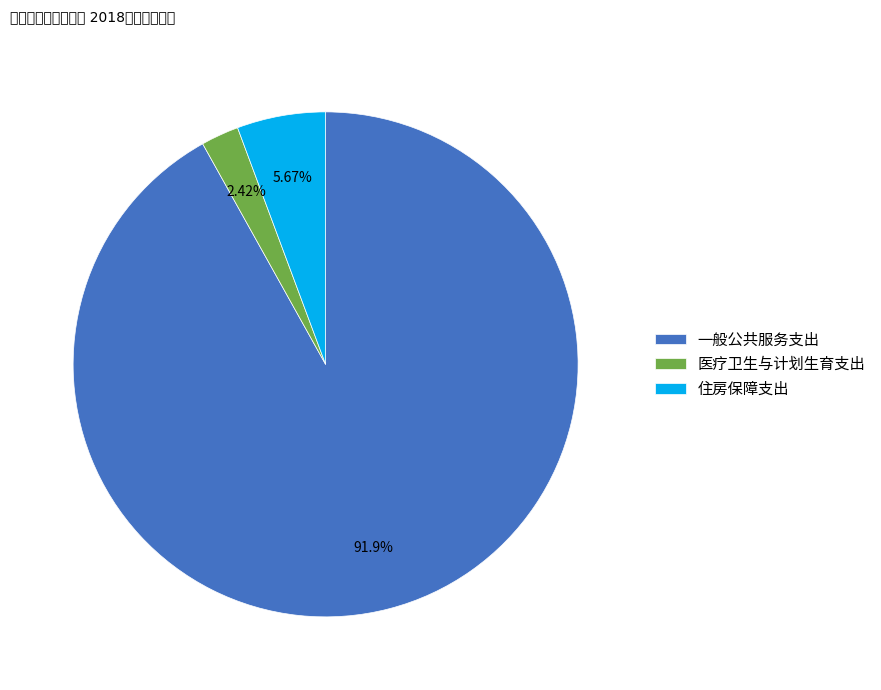

Which category has the smallest portion of the pie?

医疗卫生与计划生育支出